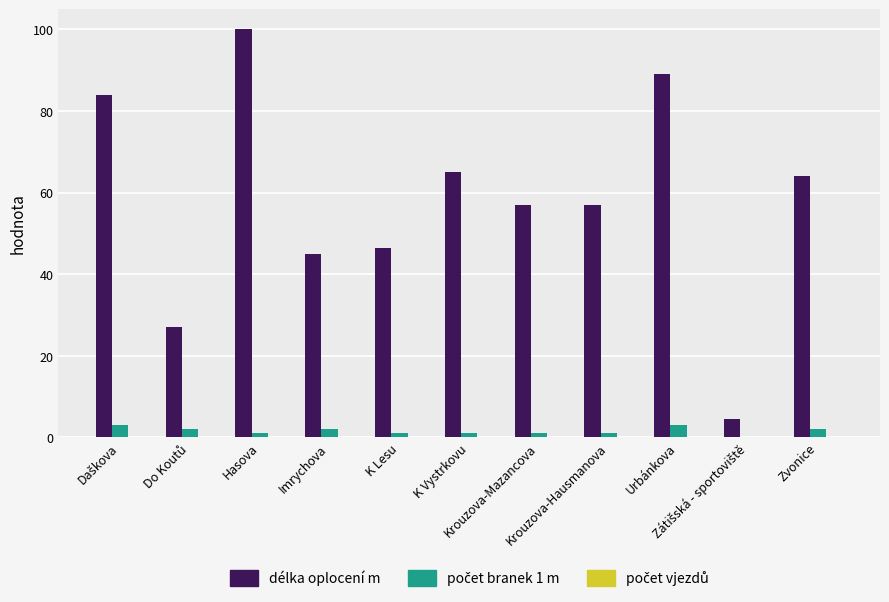

What is the sum of all délka oplocení m values?

639.0